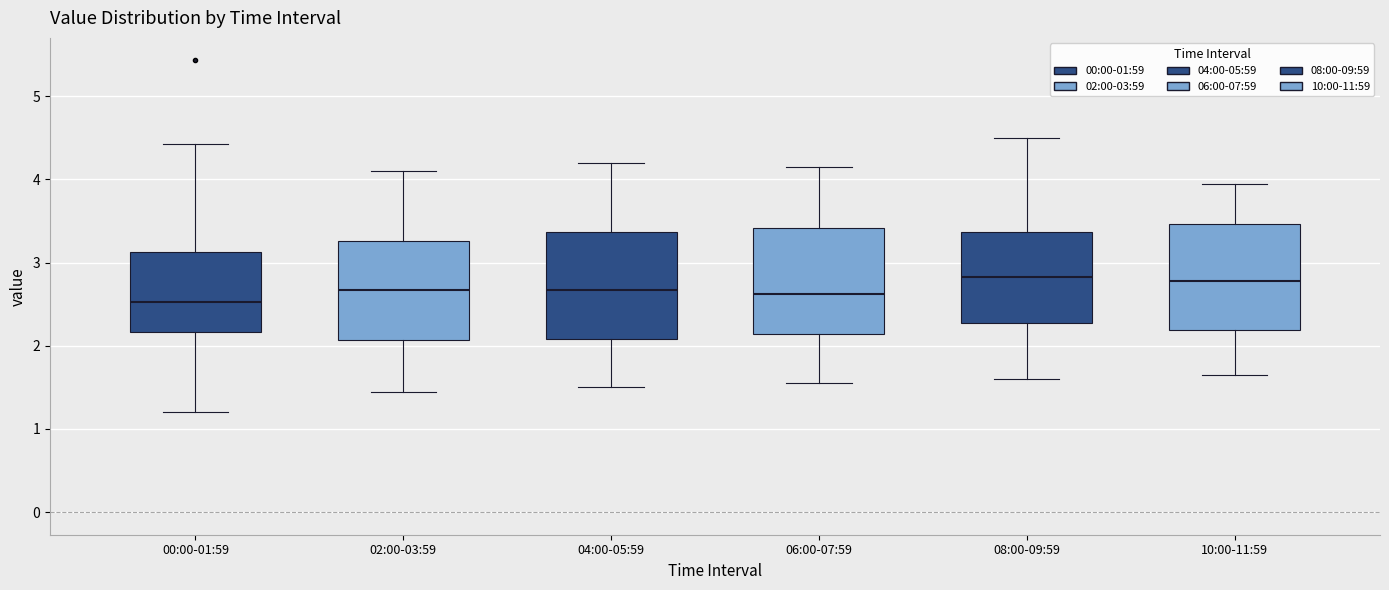

Reading left to right, read every box against the y-axis: the position of its median line, the range the box covers, and the ends of its whiskers. The values are not printed on the chart, so give them approximately, as read against the axis.

00:00-01:59: median 2.5, box 2.2 to 3.1, whiskers 1.2 to 4.4
02:00-03:59: median 2.7, box 2.1 to 3.3, whiskers 1.5 to 4.1
04:00-05:59: median 2.7, box 2.1 to 3.4, whiskers 1.5 to 4.2
06:00-07:59: median 2.6, box 2.1 to 3.4, whiskers 1.6 to 4.2
08:00-09:59: median 2.8, box 2.3 to 3.4, whiskers 1.6 to 4.5
10:00-11:59: median 2.8, box 2.2 to 3.5, whiskers 1.7 to 4.0